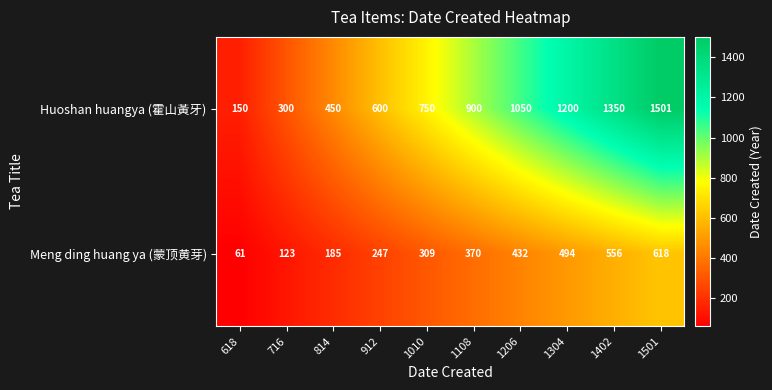

The Huoshan huangya (霍山黃牙) series shows 69 at 716. True or false?

False